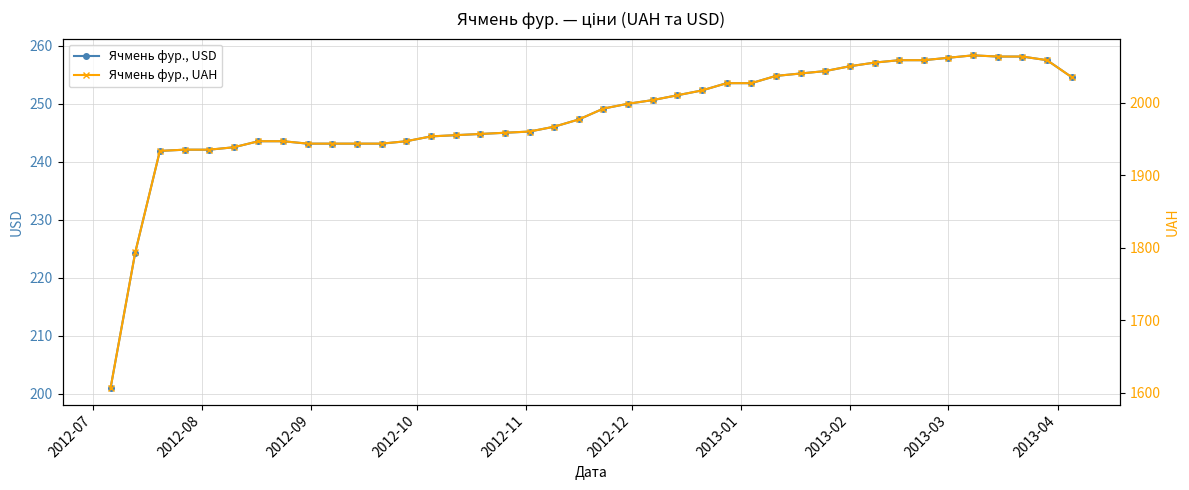

What is the highest value of the Ячмень фур., USD series?

258.4